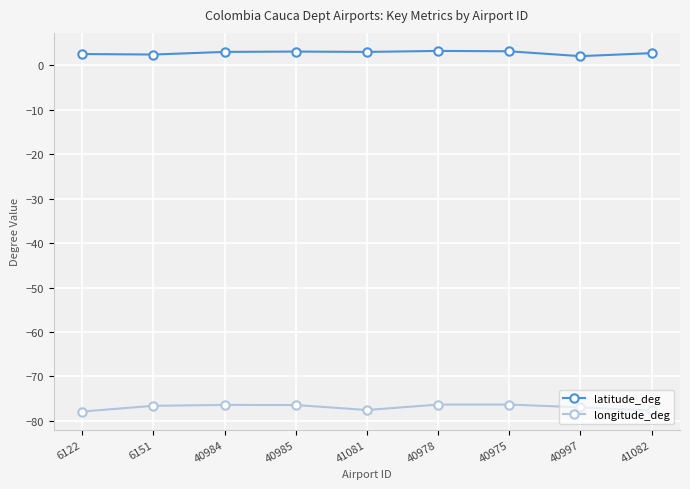

True or false: latitude_deg and longitude_deg cross at least once.

False